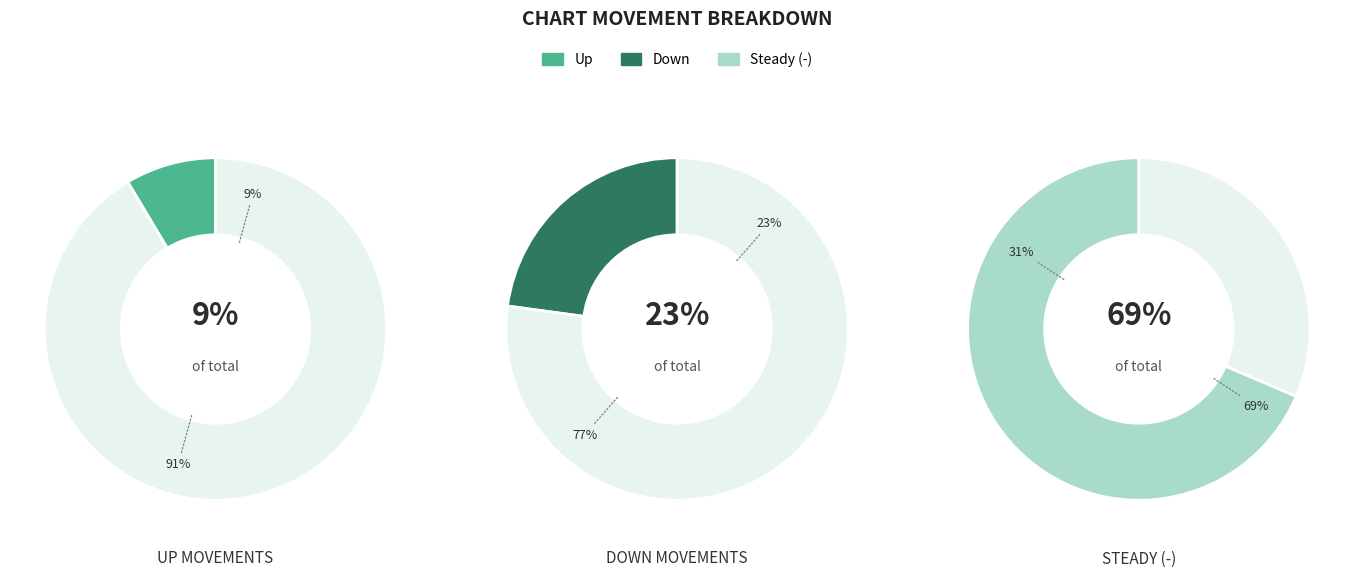

What percentage is the - slice, to the nearest percent?

69%